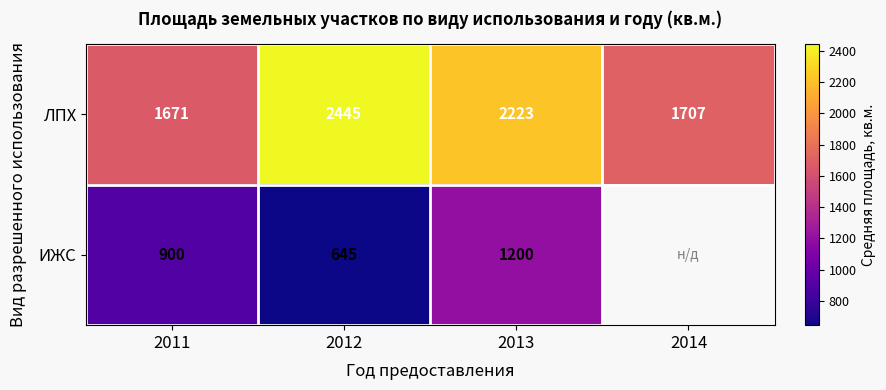

List the labels in order of ЛПХ value, largest first.

2012, 2013, 2014, 2011